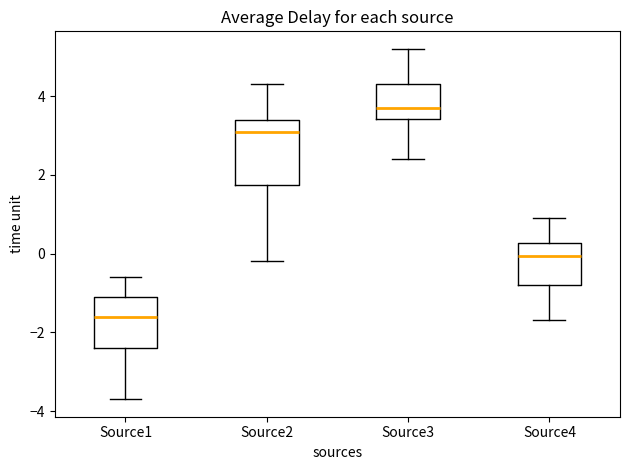

Which box is the tallest, from its lower edge to its upper edge?

Source2